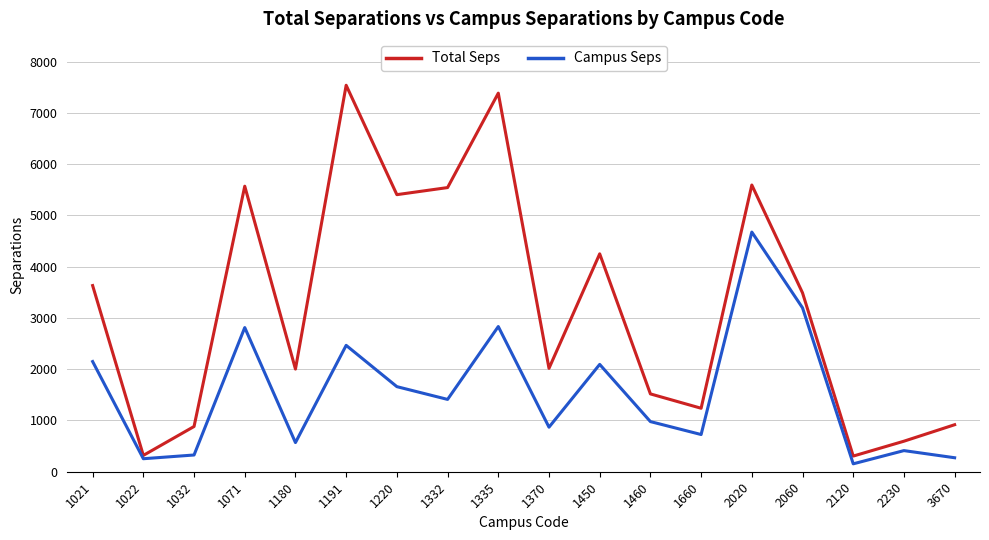

At which category does Total Seps reach its first local peak?

1071